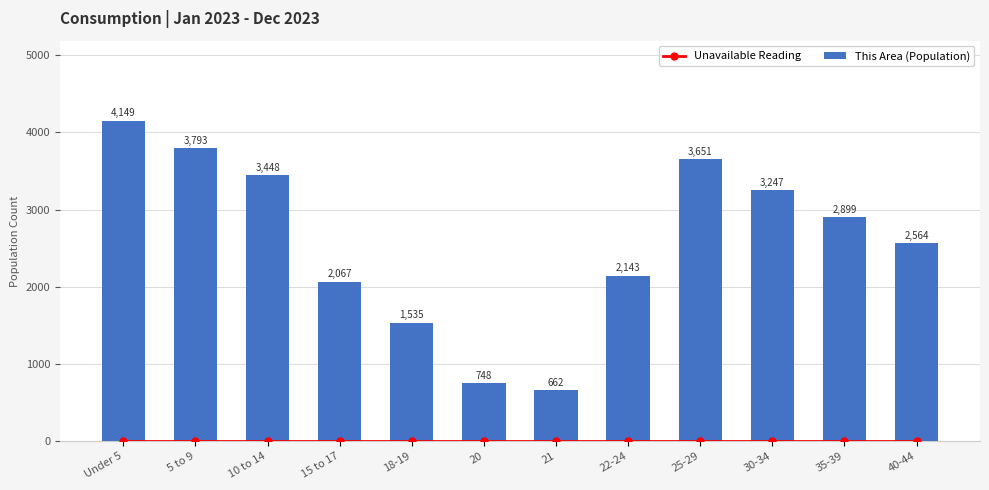

Which series has the widest spread of values?

This Area (Population)